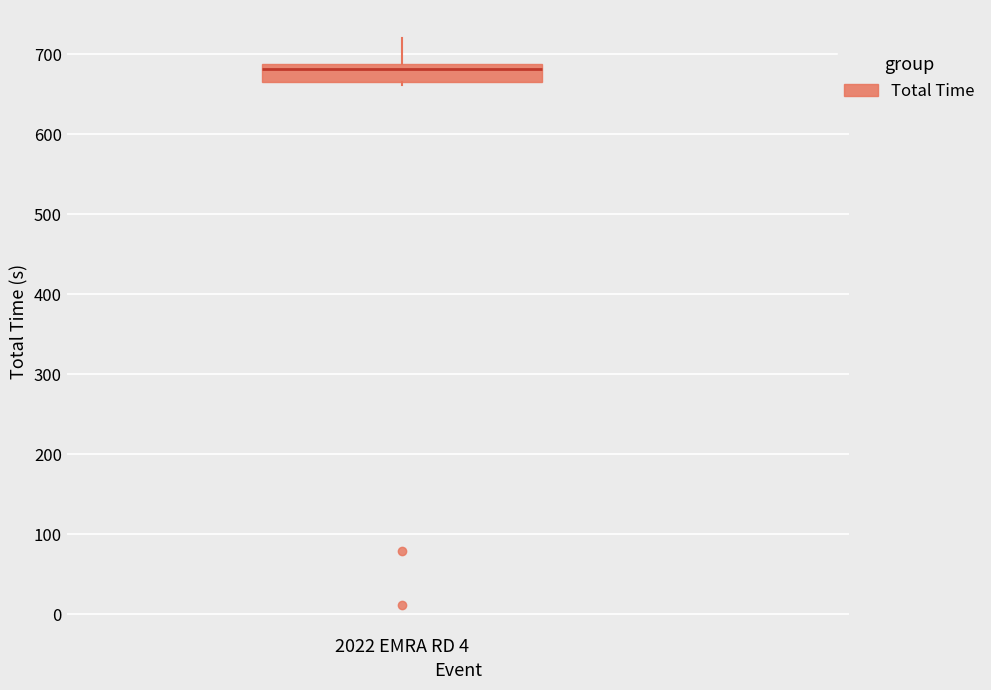

Where does the upper whisker of the box for 2022 EMRA RD 4 end on the y-axis? The values are not printed on the chart, so give them approximately, as read against the axis.

720